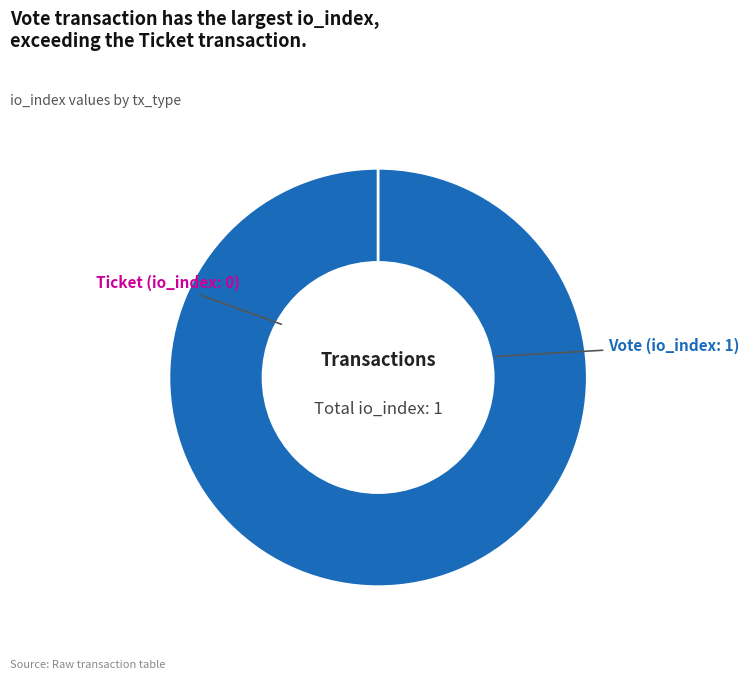

Rank the categories by value from lowest to highest.

Ticket, Vote